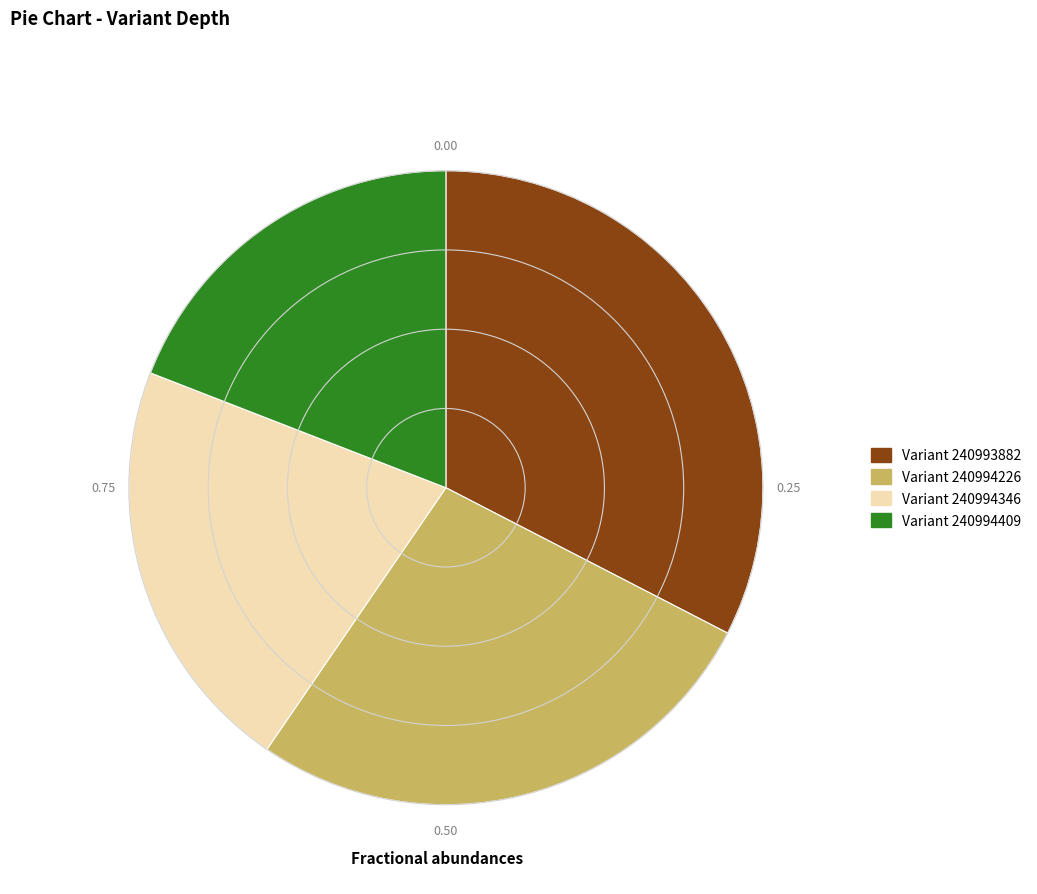

Does any single category account for the majority?

No